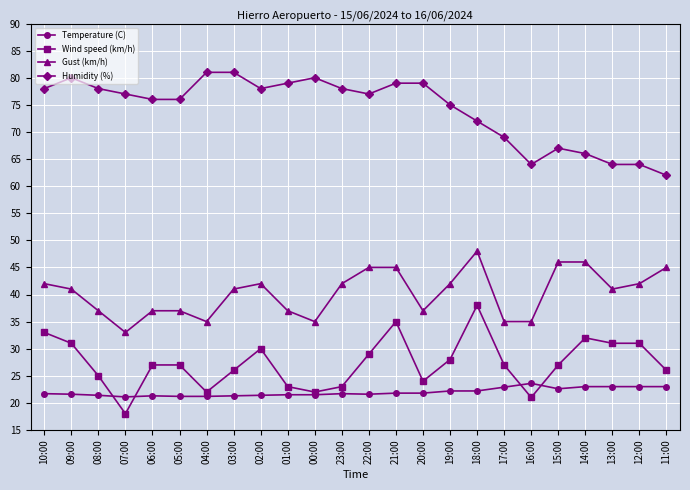

Is the value of Wind speed (km/h) at 01:00 greater than the value of Humidity (%) at 19:00?

No